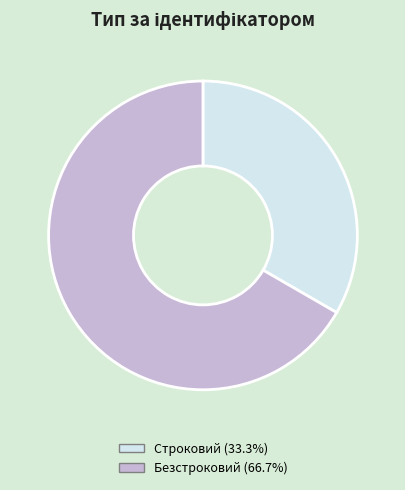

Is the sum of Безстроковий and Строковий greater than half?

Yes